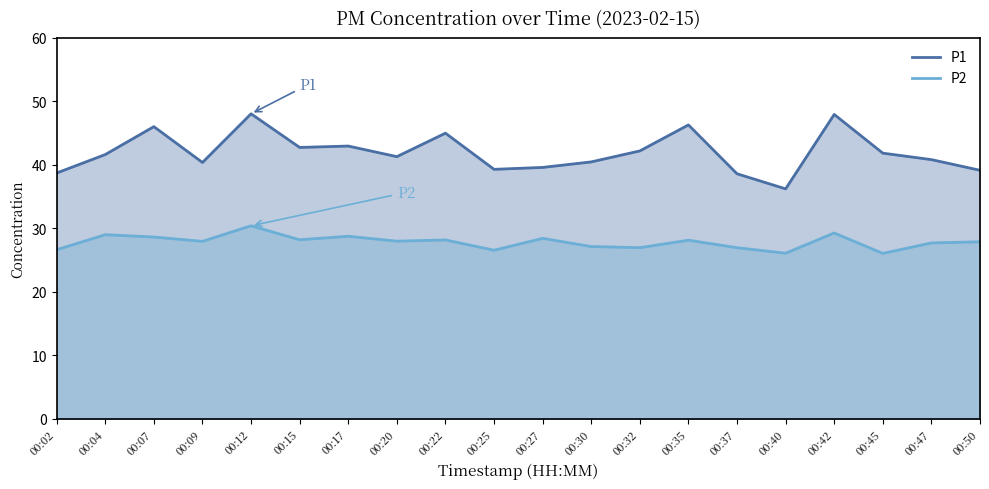

Reading left to right, list all the values displayed in this chart.

P1: 38.7	41.6	46.0	40.4	48.0	42.8	43.0	41.3	45.0	39.3	39.6	40.5	42.2	46.3	38.6	36.2	48.0	41.9	40.8	39.1
P2: 26.6	29.0	28.6	27.9	30.4	28.2	28.8	28.0	28.2	26.6	28.4	27.1	26.9	28.1	26.9	26.1	29.3	26.1	27.7	27.9